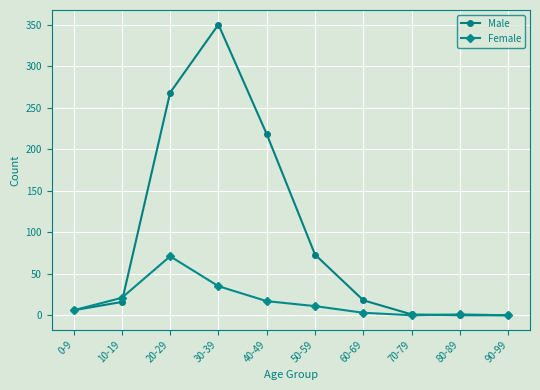

How many categories are shown in the chart?

10